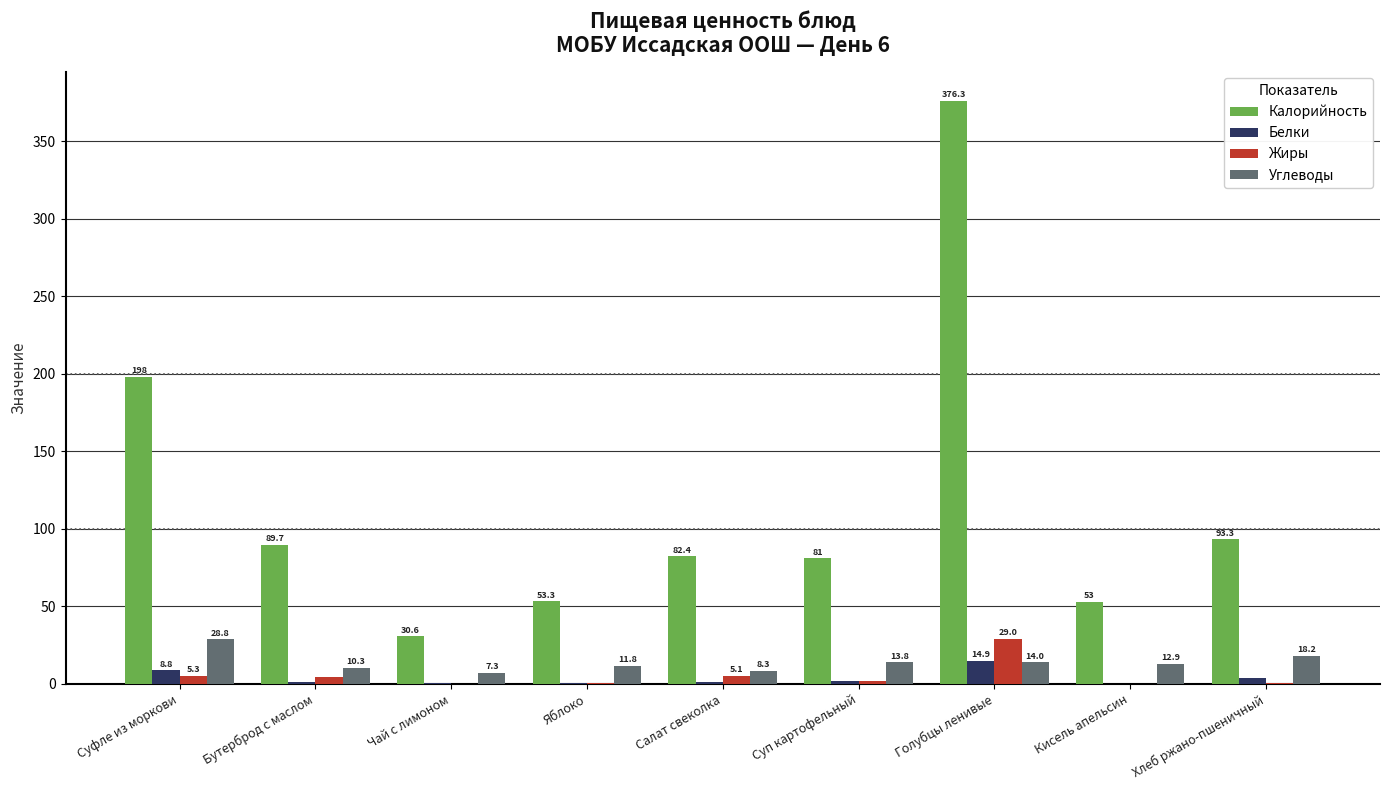

How many groups of bars are there?

9